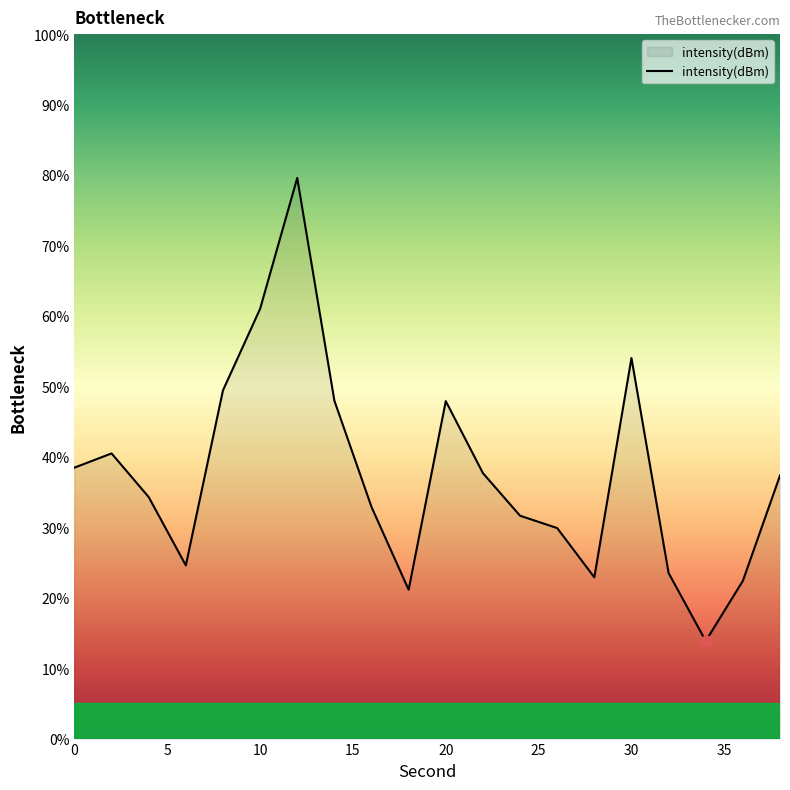

What is the difference between the maximum and minimum values?

65.7